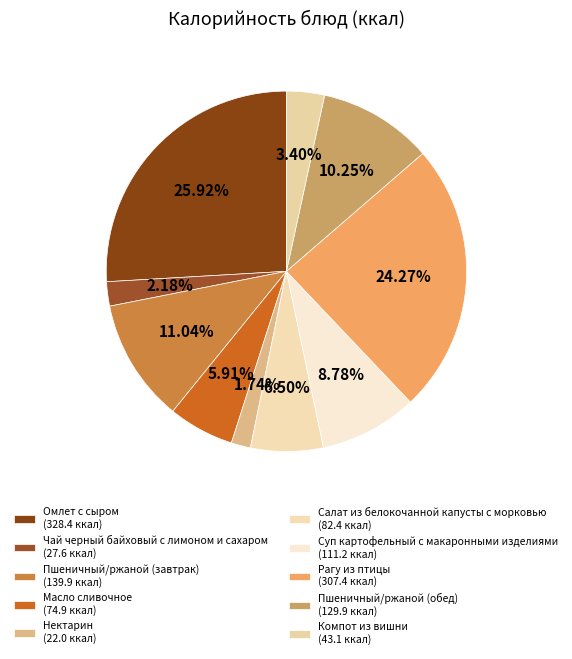

What percentage is the Компот из вишни slice, to the nearest percent?

3%